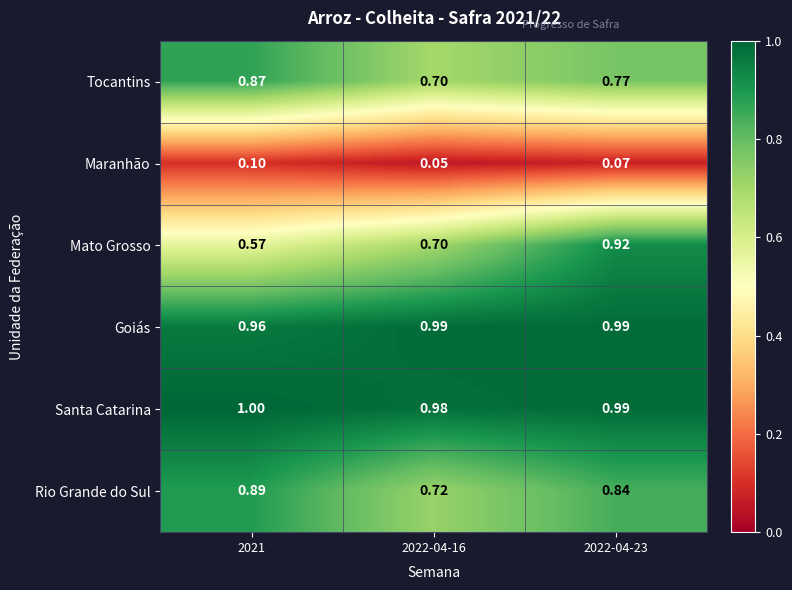

At how many categories does at least one series exceed 0?

3